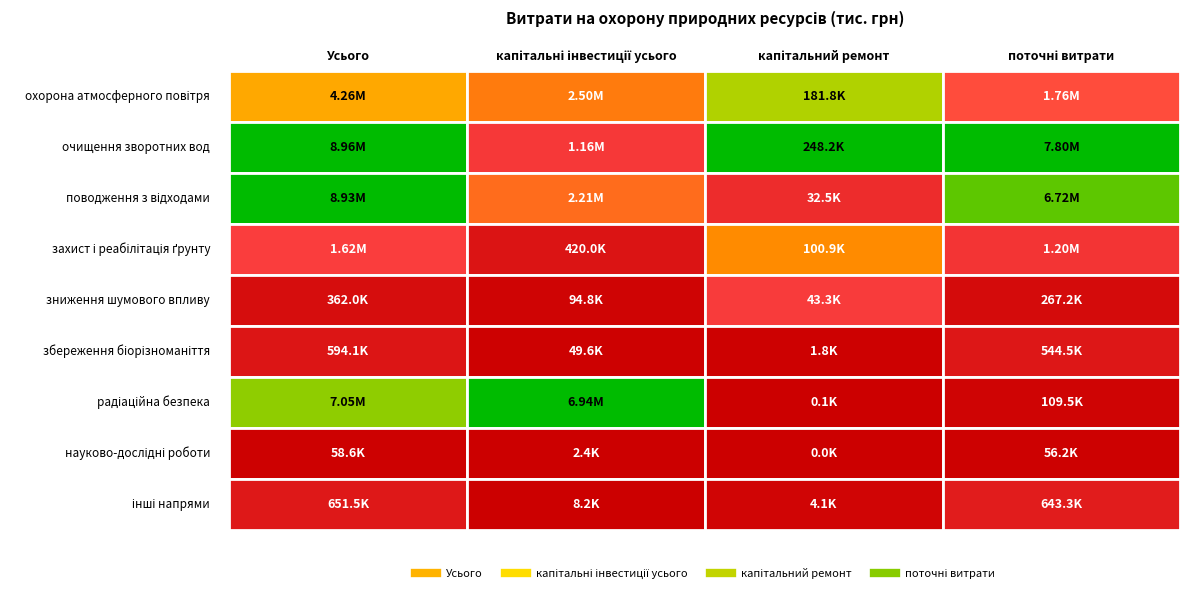

What is the spread (max minus min) of values at 1?

6941541.1